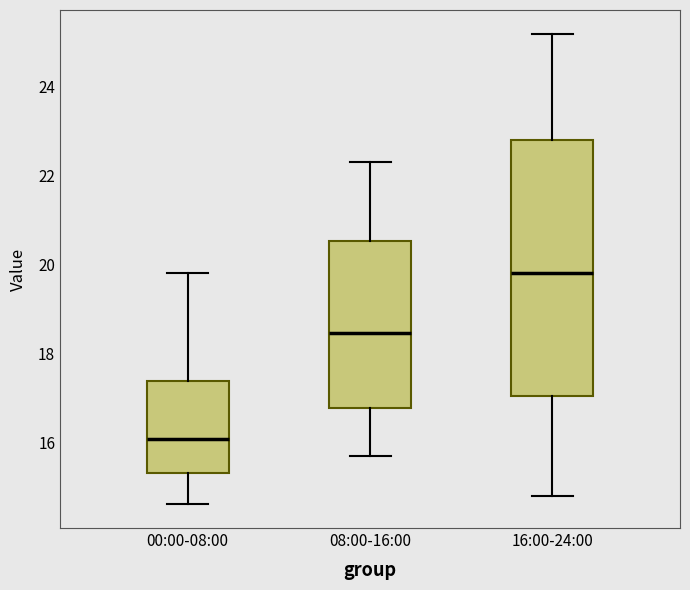

Which box has the lowest median line?

00:00-08:00